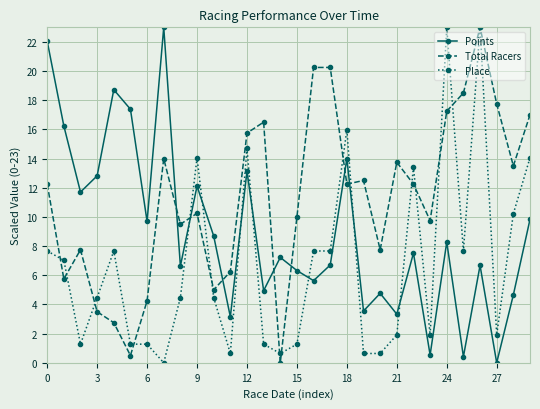

What is the greatest value displayed?

23.0